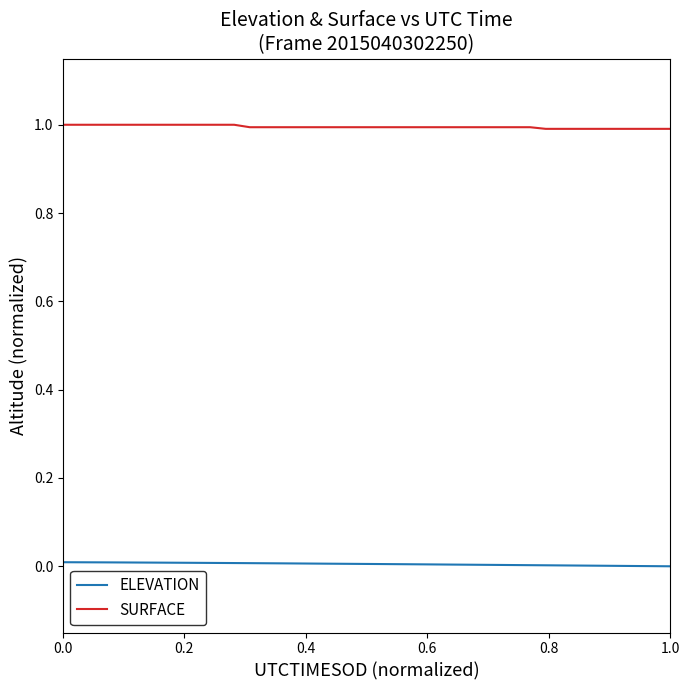

At how many categories does at least one series exceed 0?

40